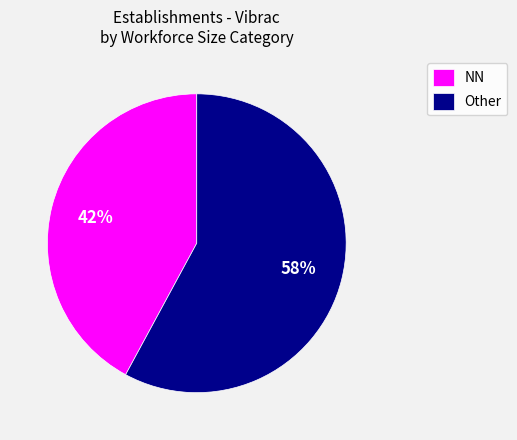

To the nearest percent, what is the average slice percentage?

50%